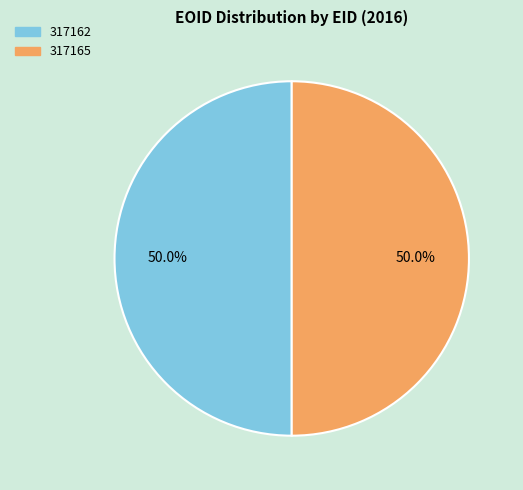

Do 317165 and 317162 together represent more than half of the pie?

Yes